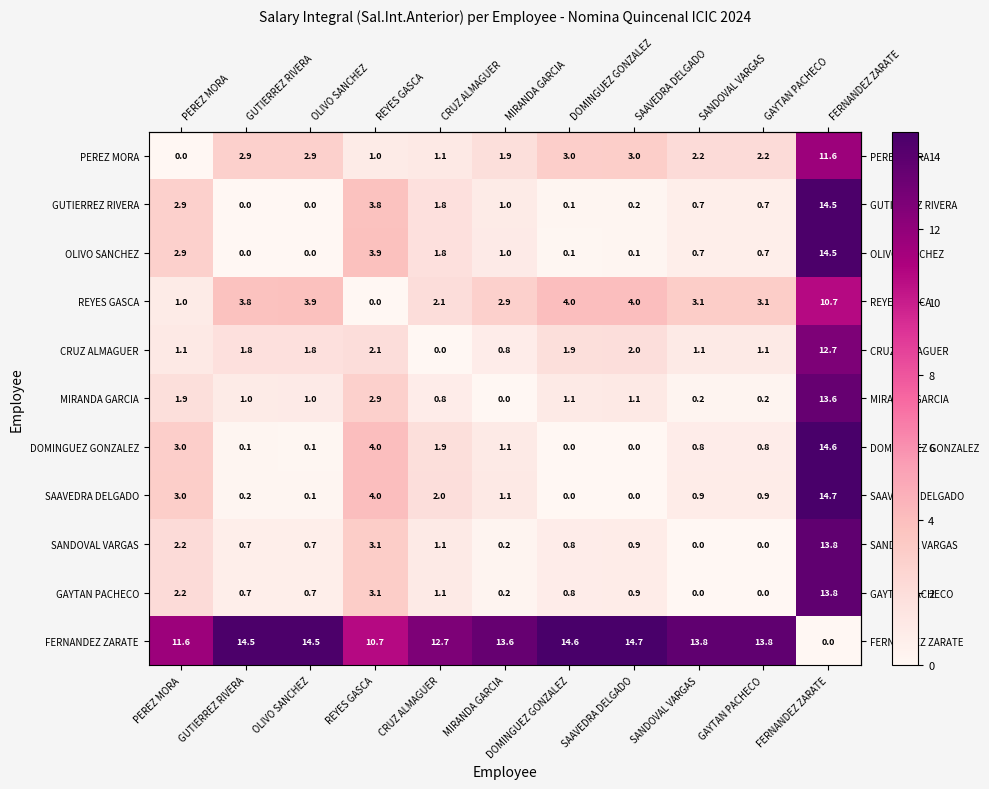

The value of MIRANDA GARCIA at SANDOVAL VARGAS is 0.2. True or false?

True